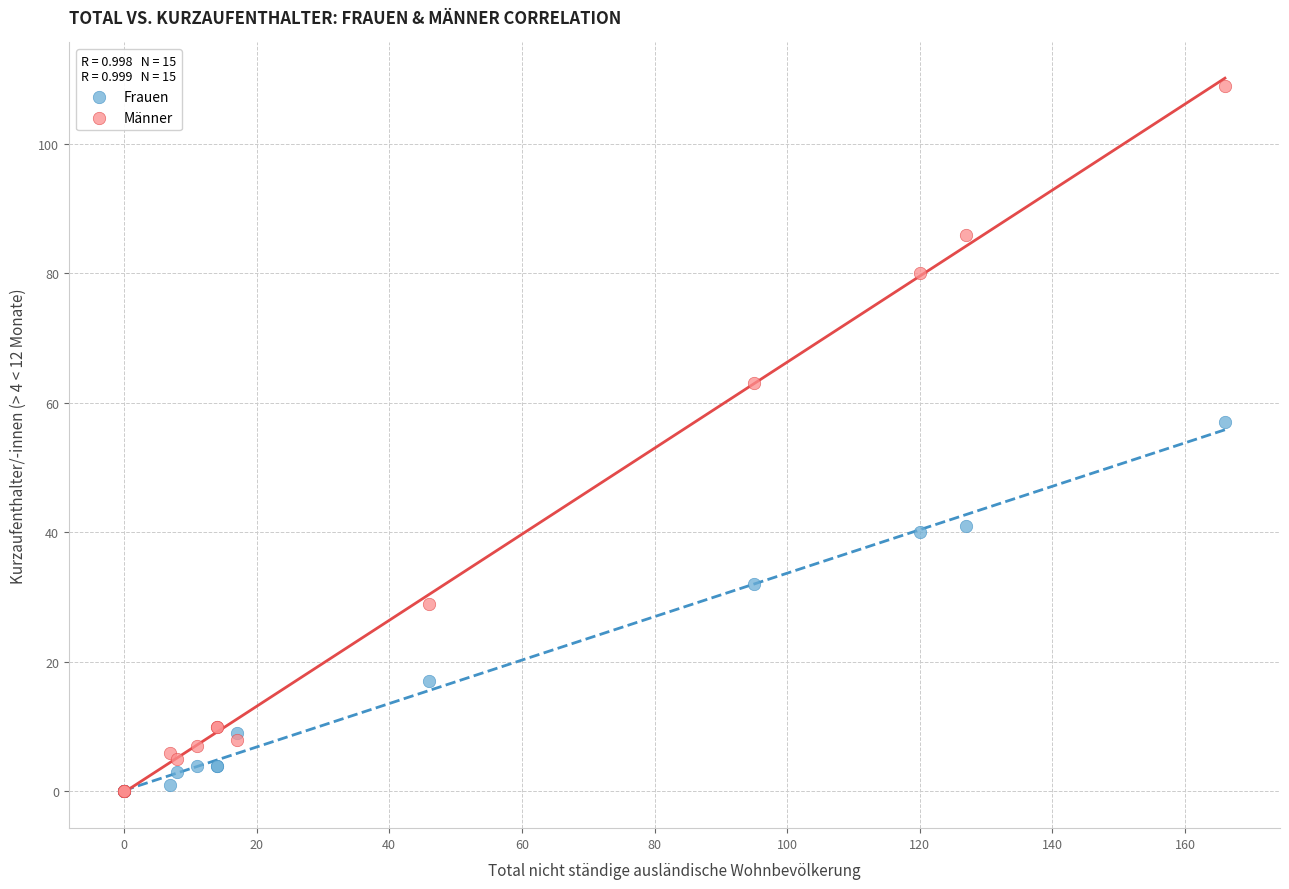

What are all the series names shown in the legend?

Frauen, Männer